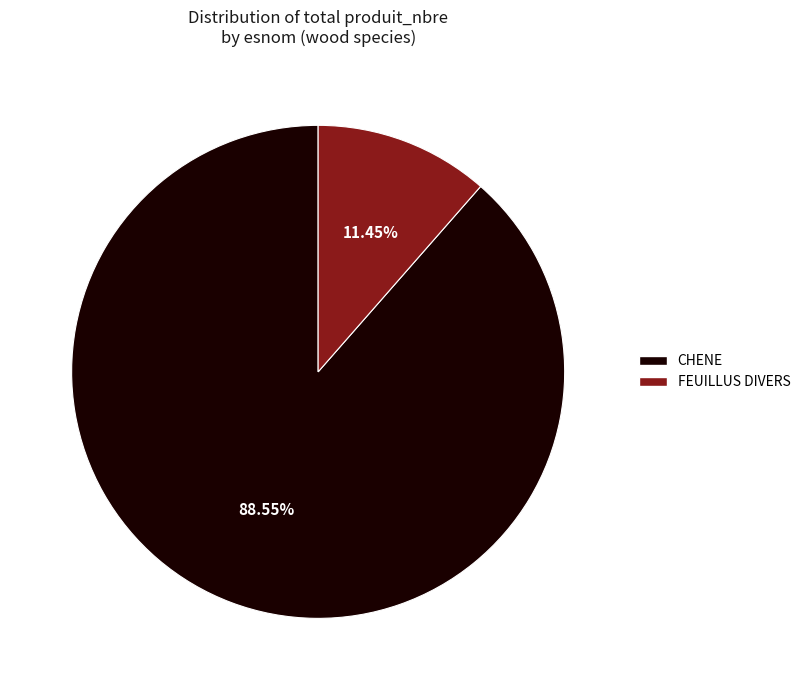

Is FEUILLUS DIVERS the majority of the pie?

No